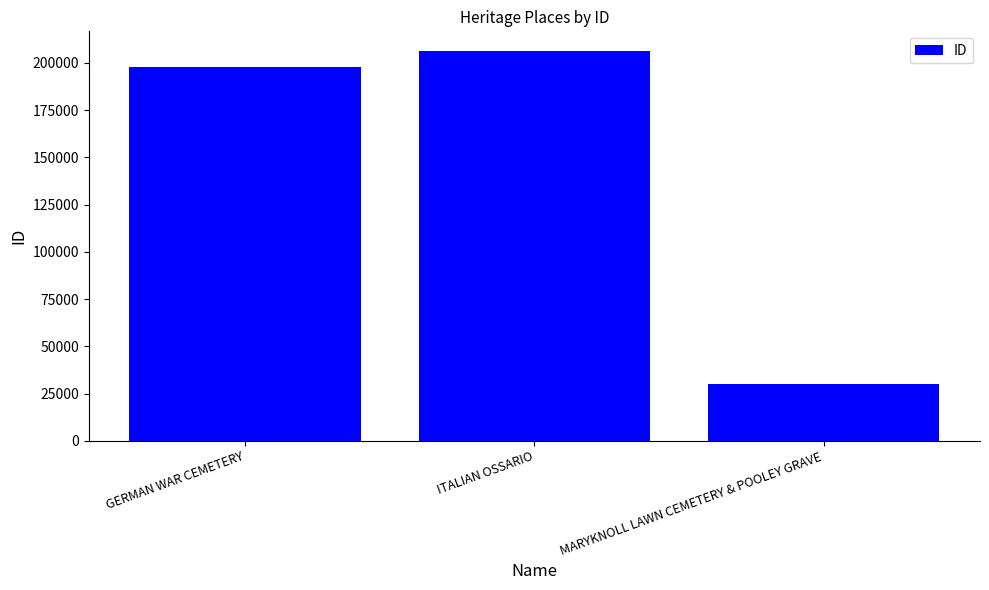

The value at GERMAN WAR CEMETERY is 197542. True or false?

True